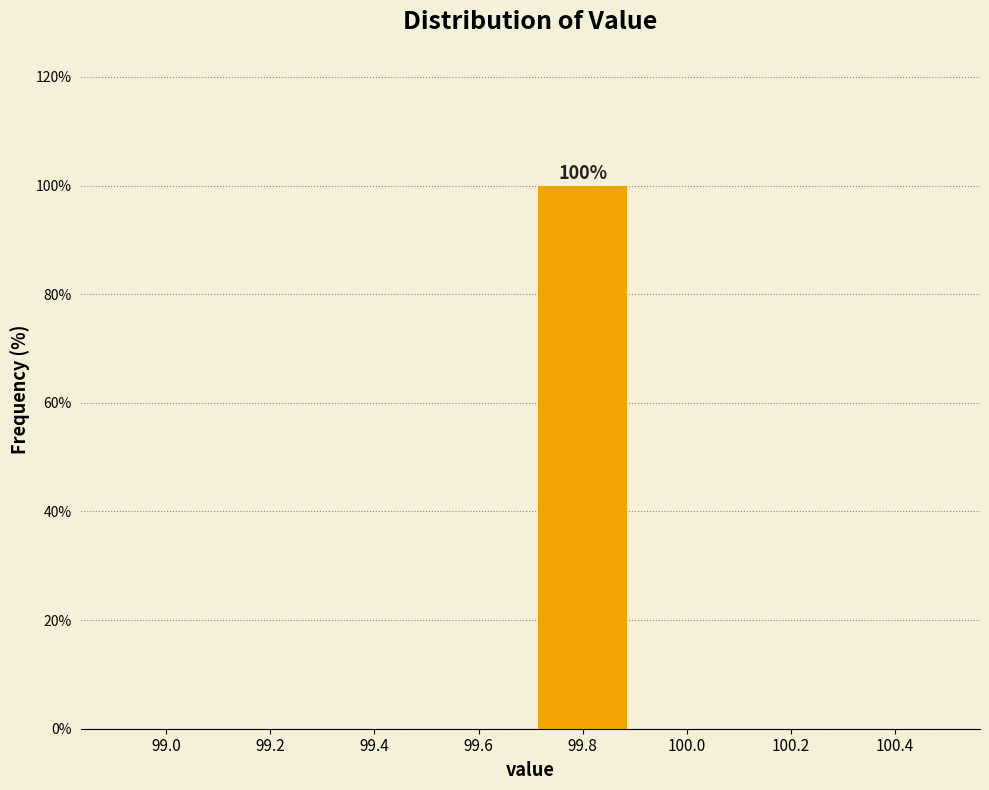

Reading left to right, what are all the values shown in this chart?

99.0=0	99.2=0	99.4=0	99.6=0	99.8=100	100.0=0	100.2=0	100.4=0